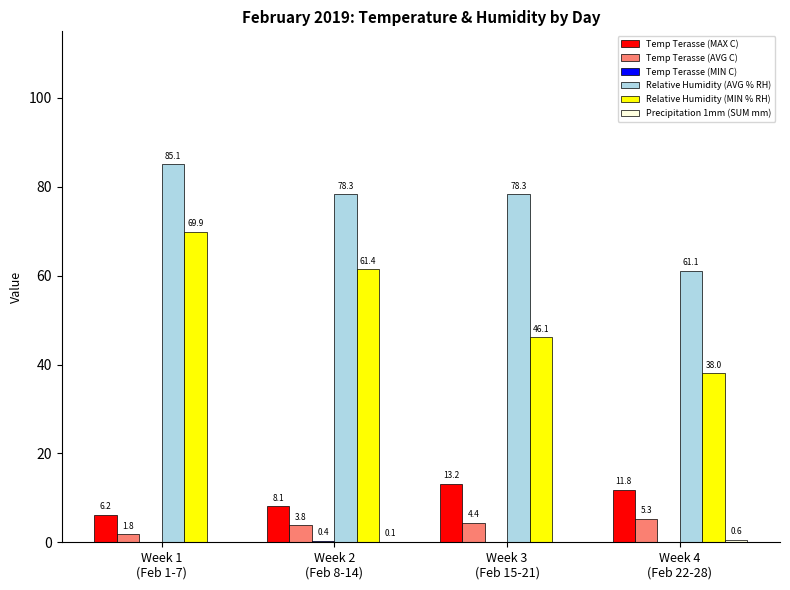

What is the greatest value displayed?

85.1